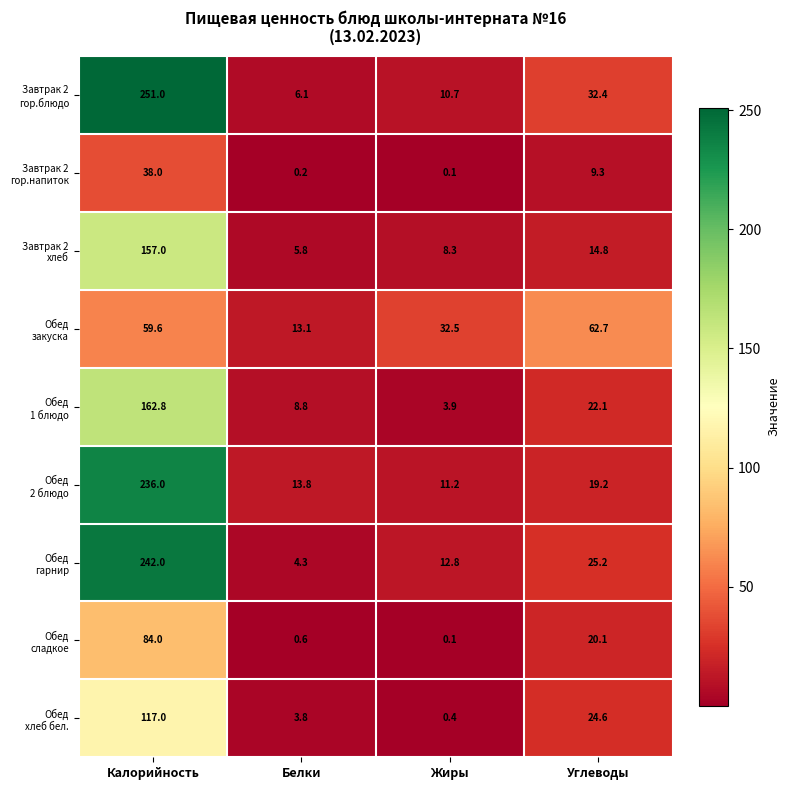

Which label corresponds to the largest value in the chart?

Калорийность